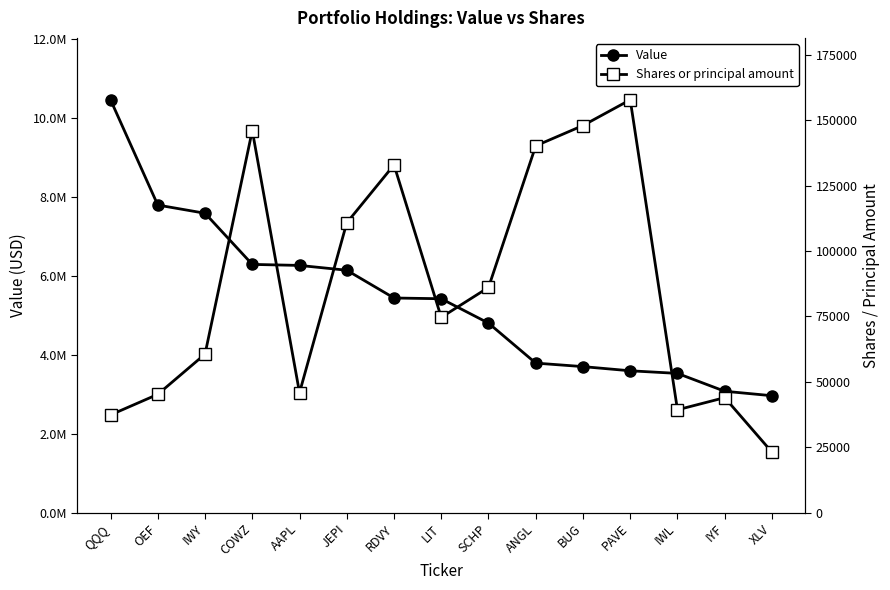

How many lines are shown in the chart?

2